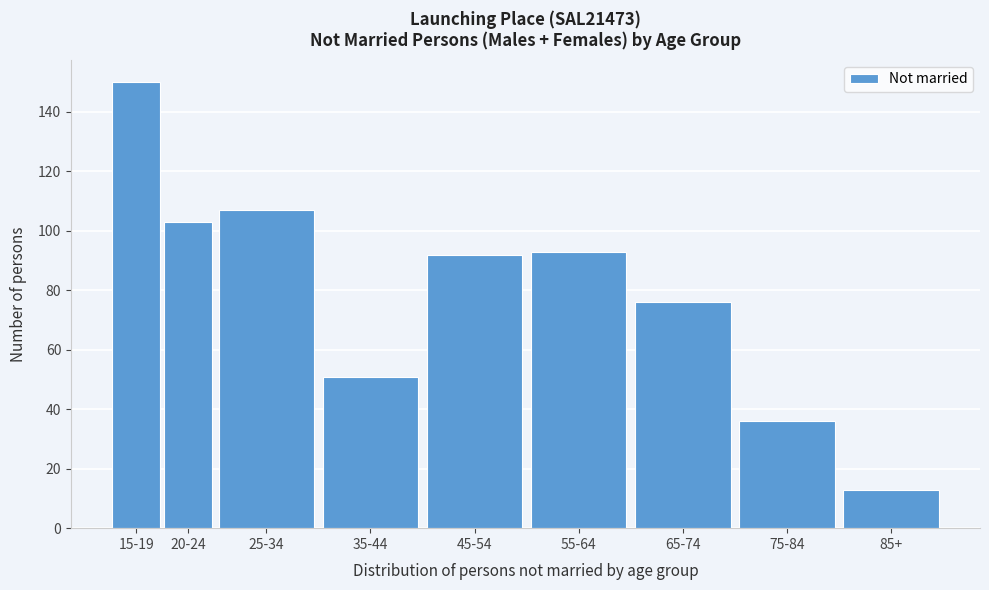

Reading left to right, what are all the values shown in this chart?

150	103	107	51	92	93	76	36	13